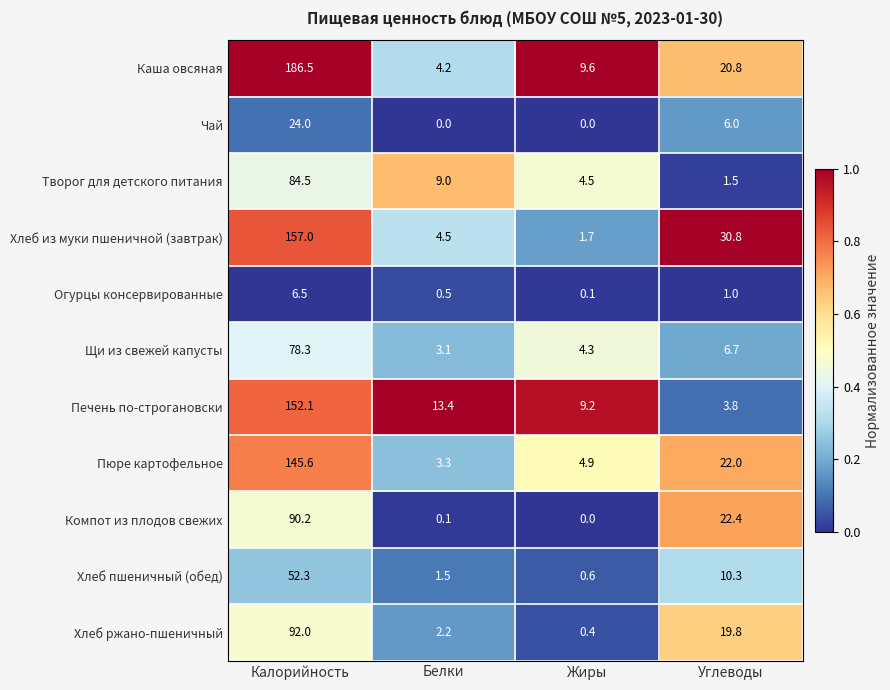

How many distinct data groups are displayed?

11